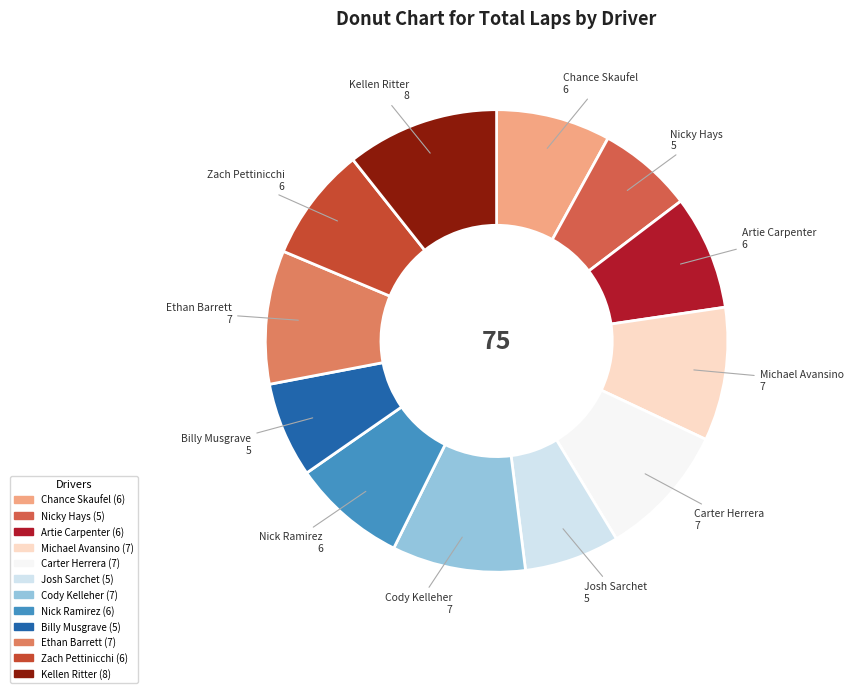

Between Nicky Hays and Kellen Ritter, which is larger?

Kellen Ritter